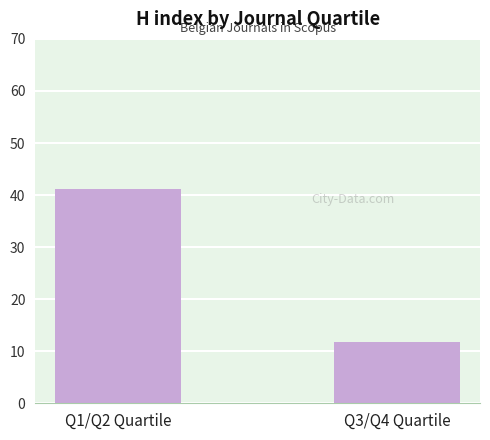

Does the chart contain stacked bars?

No